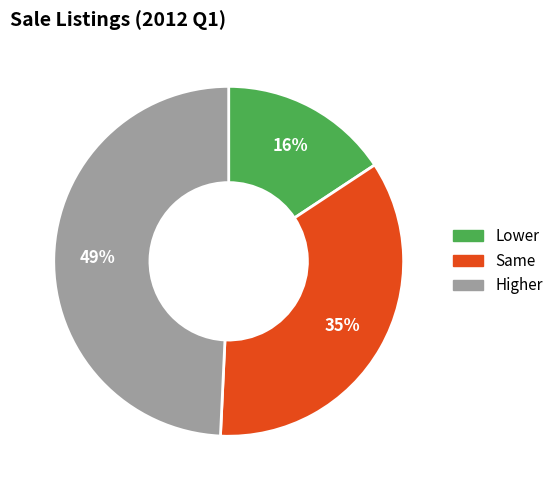

To the nearest percent, what is the difference between the Same and Higher slice percentages?

14%